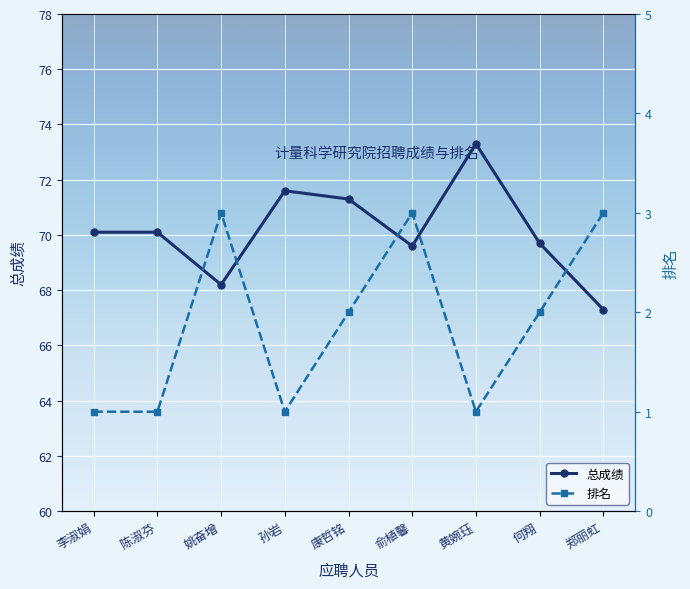

Which series has the widest spread of values?

总成绩